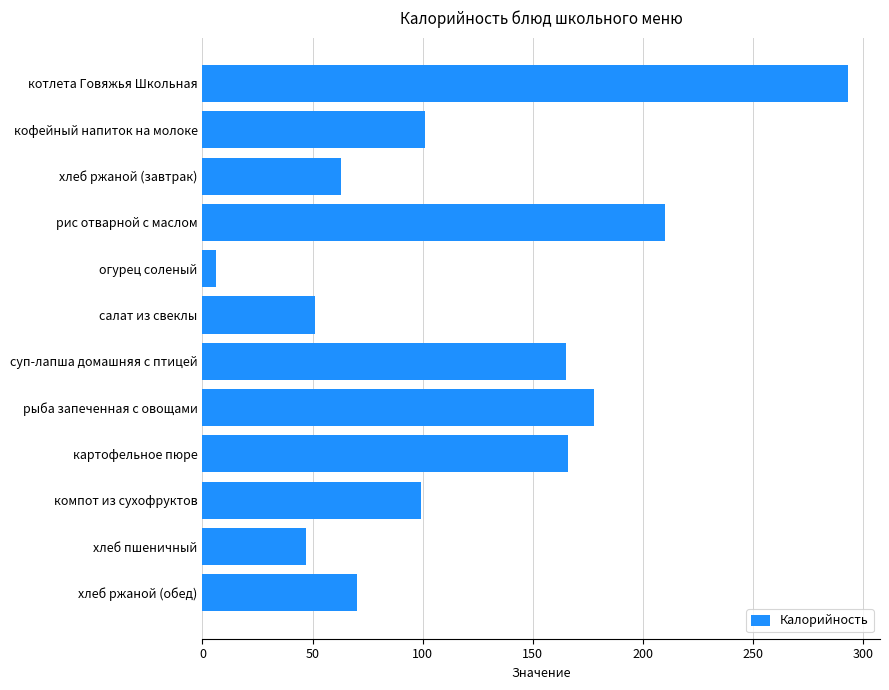

What value does the data have at рис отварной с маслом?

210